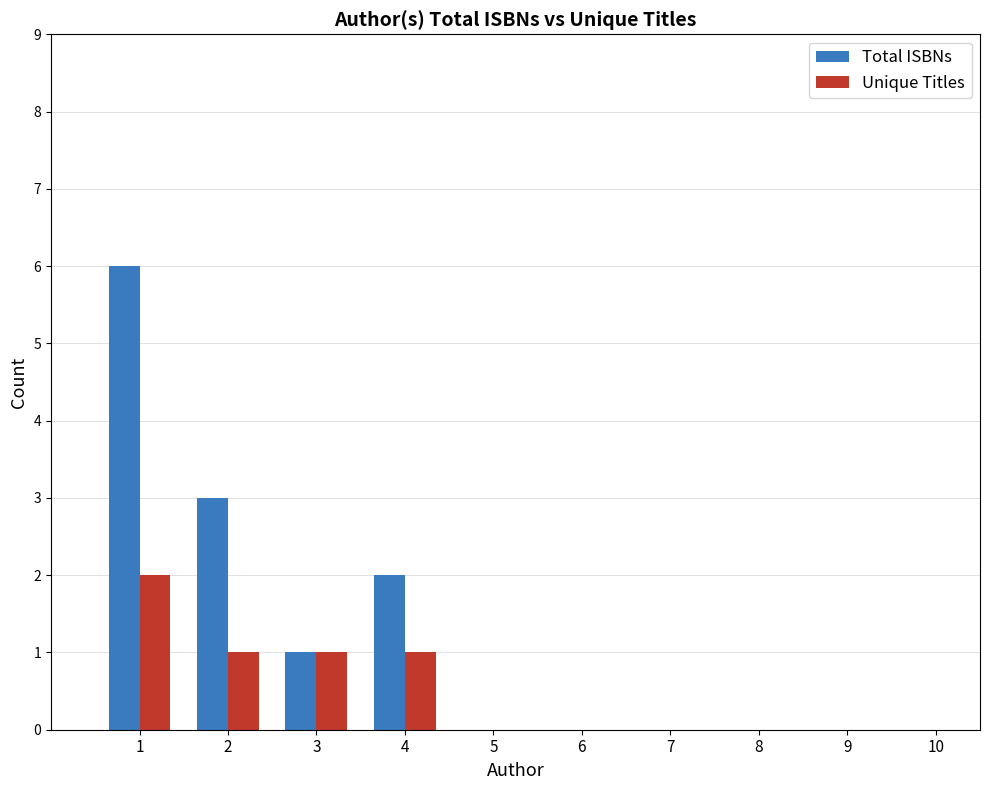

Rank the series by their average value, from highest to lowest.

Total ISBNs, Unique Titles